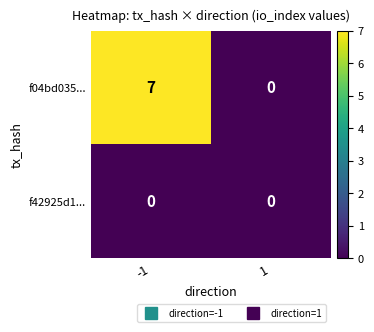

The value of f04bd035... at 1 is 3. True or false?

False